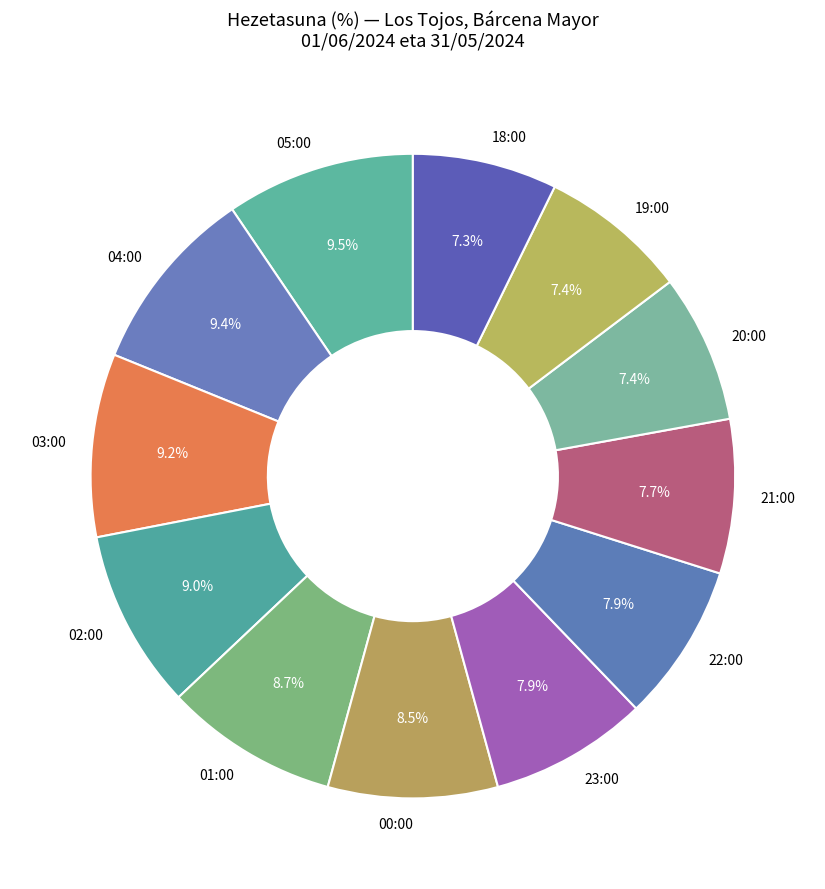

Count the number of slices in the pie.

12